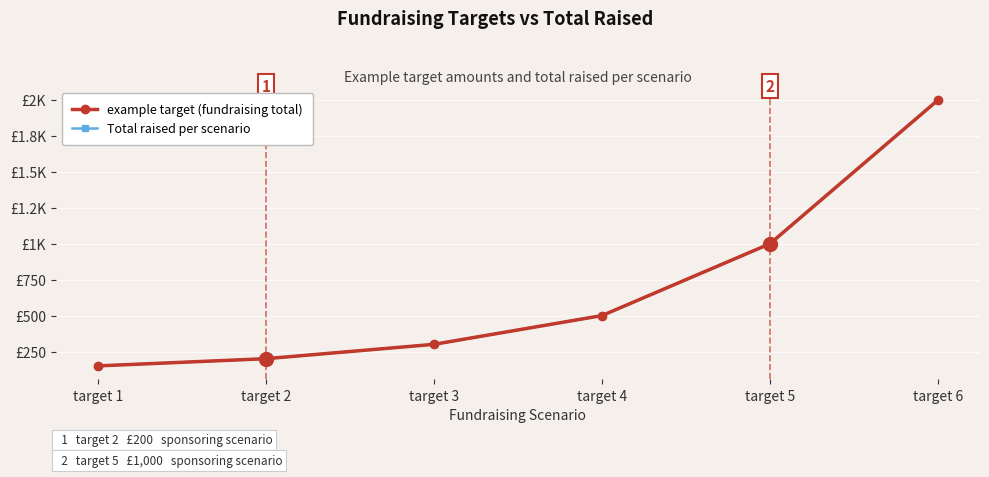

What is the total value across all series at target 5?

2000